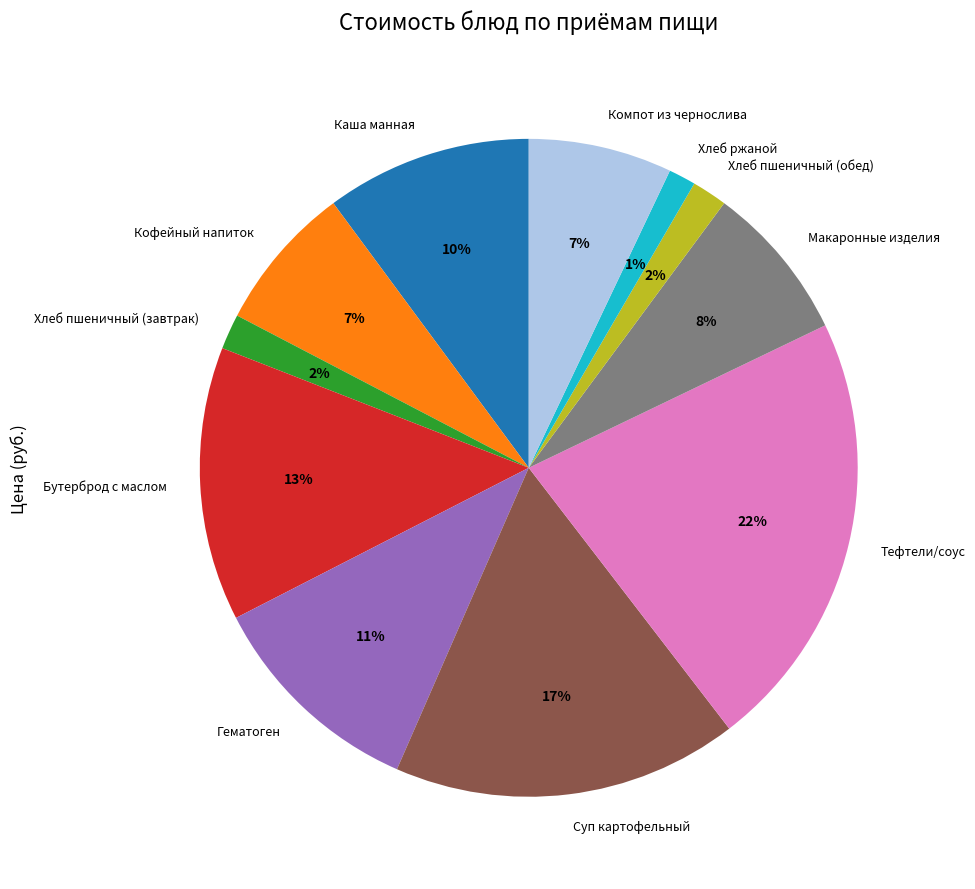

To the nearest percent, what percentage of the pie is Макаронные изделия?

8%